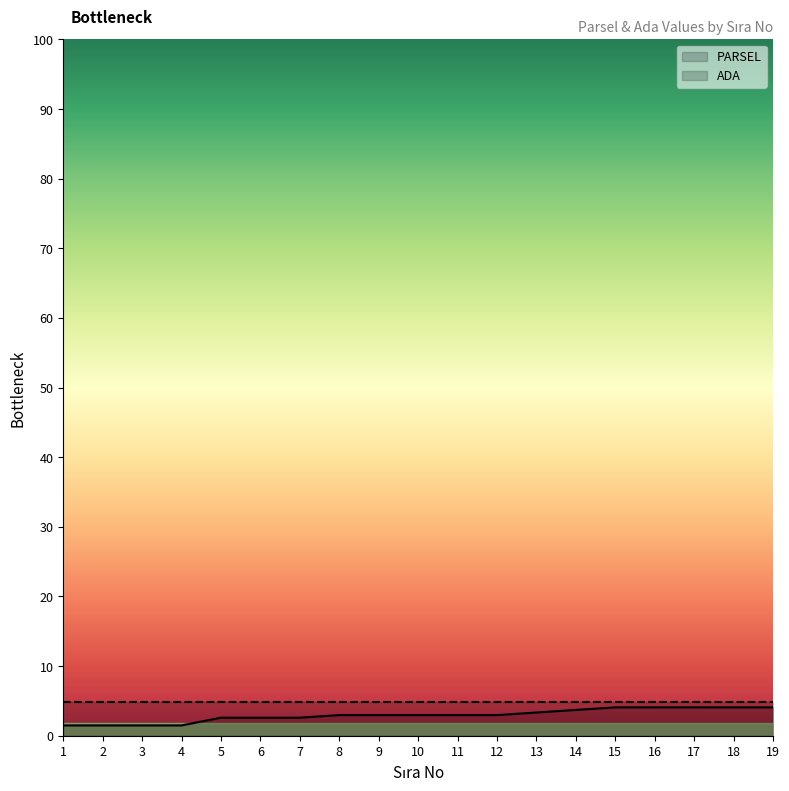

Which has a higher value, 17 or 7?

17